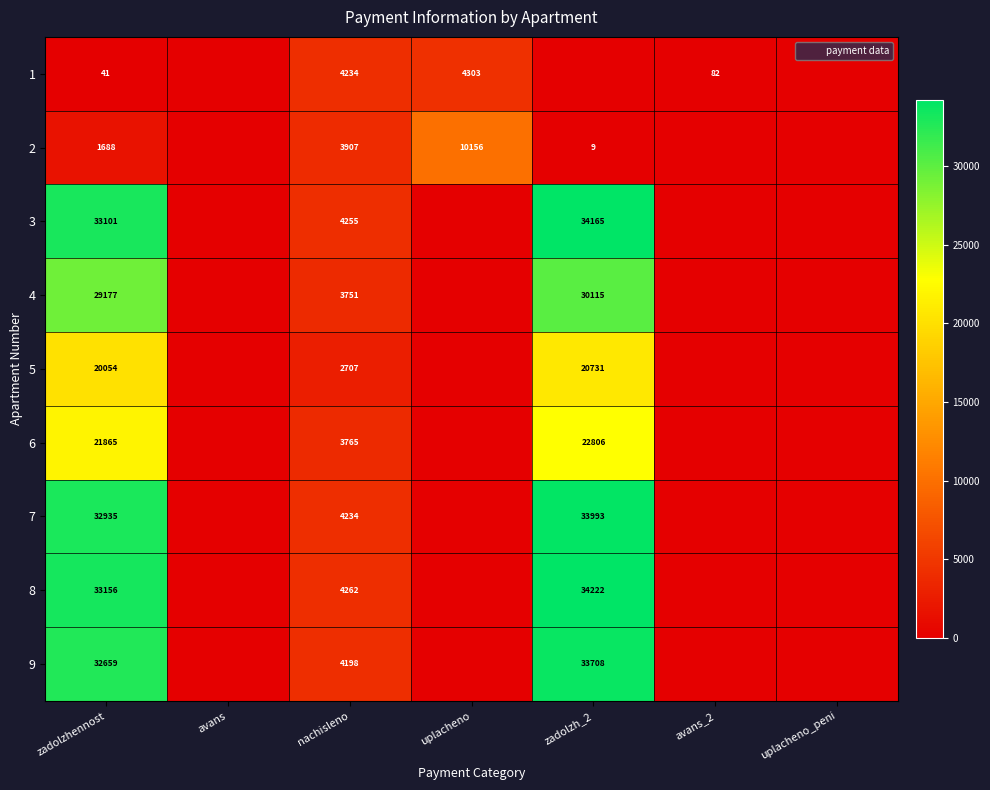

Which has a higher value, zadolzhennost or uplacheno_peni?

zadolzhennost